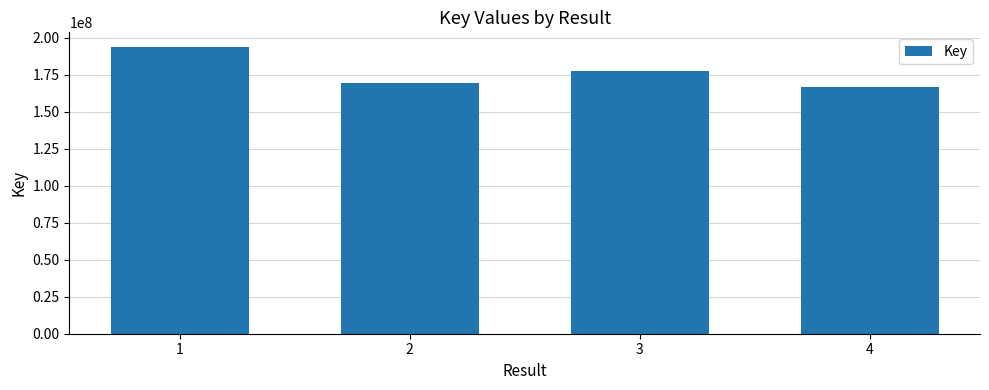

What is the ratio of the value at 2 to the value at 3?

1.0